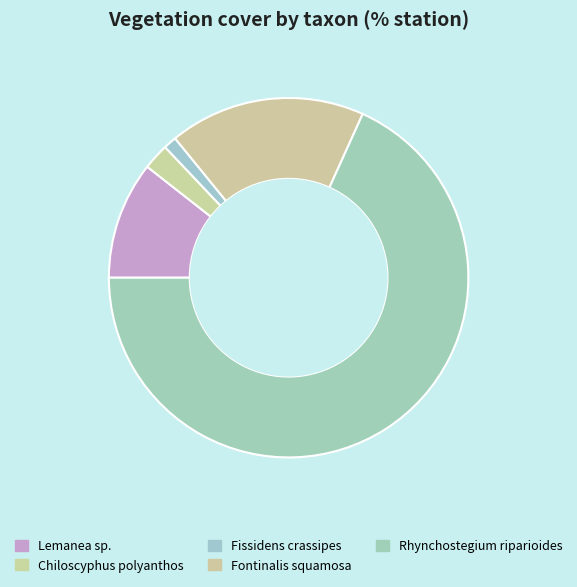

Which slice is the smallest?

Fissidens crassipes